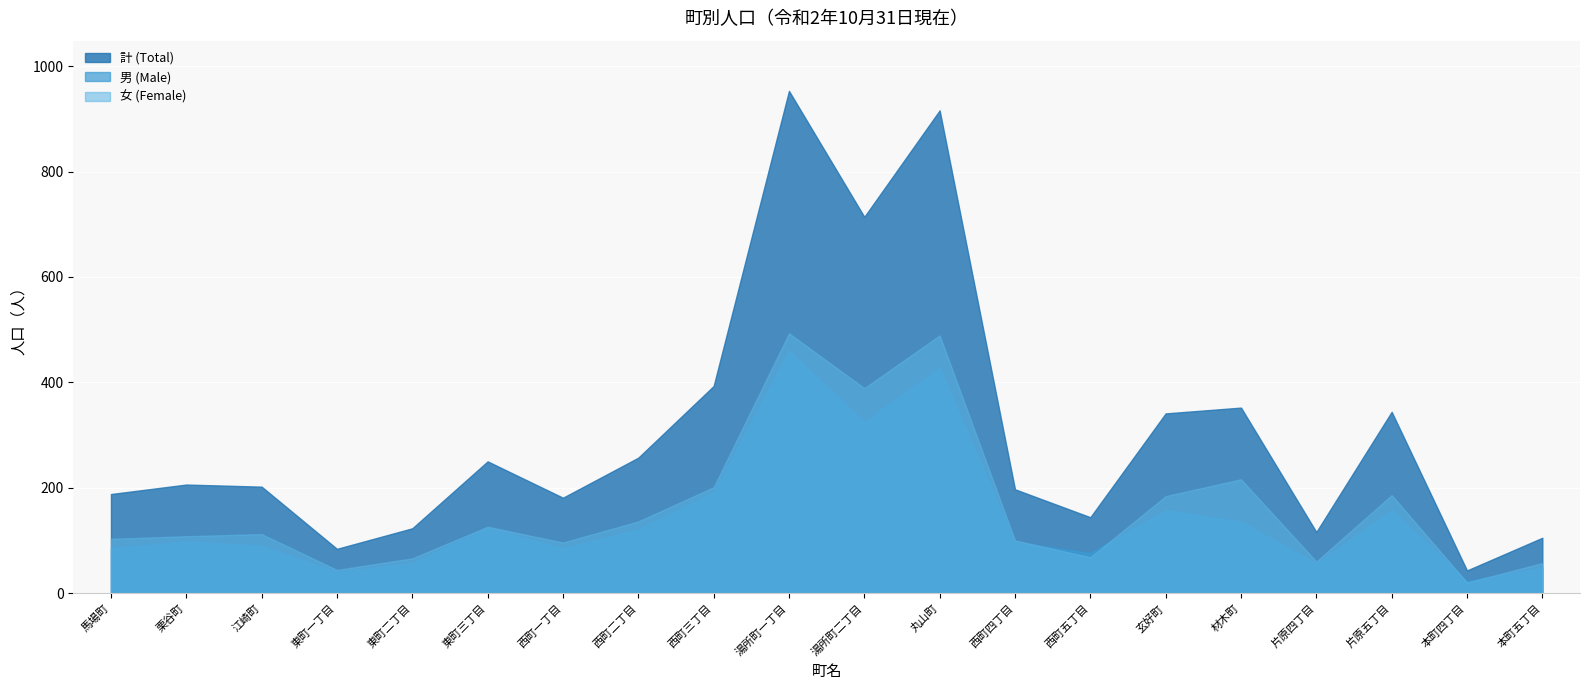

What is the approximate value of 男 (Male) at 東町二丁目, to the nearest 5?

55